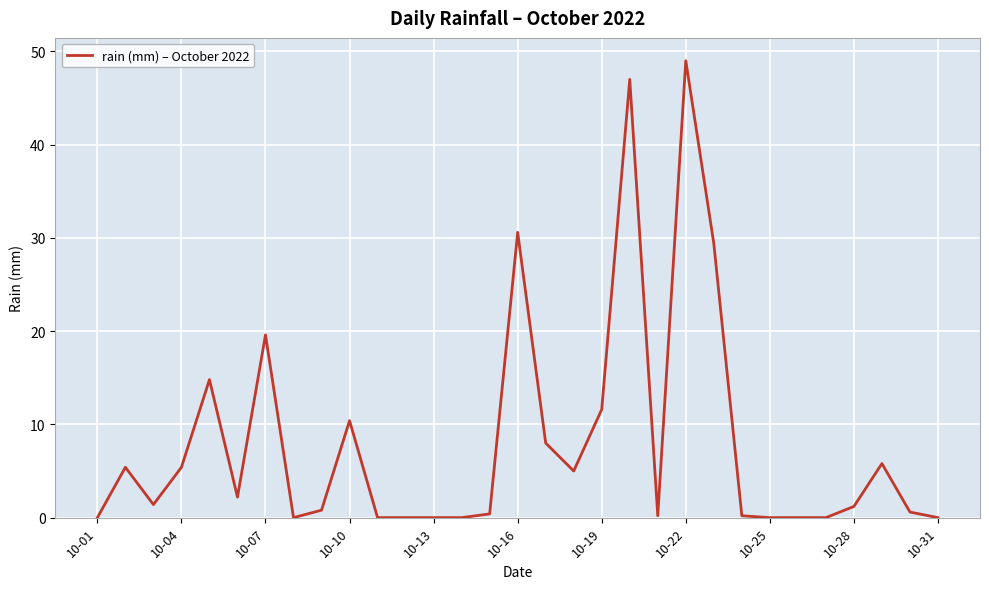

Which label corresponds to the largest value in the chart?

10-22